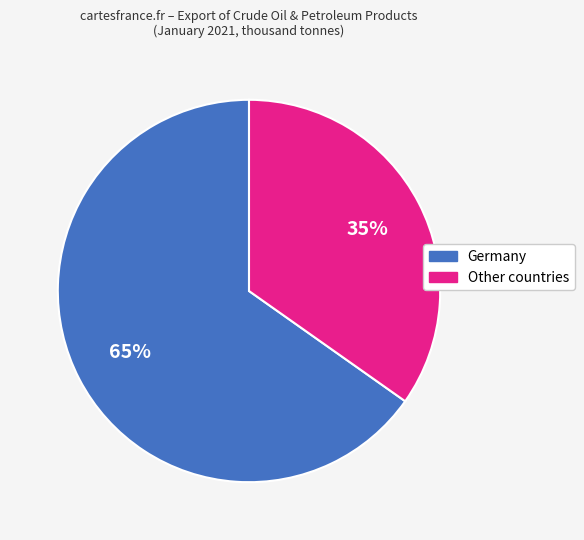

To the nearest percent, what is the difference between the largest and smallest slice percentages?

30%